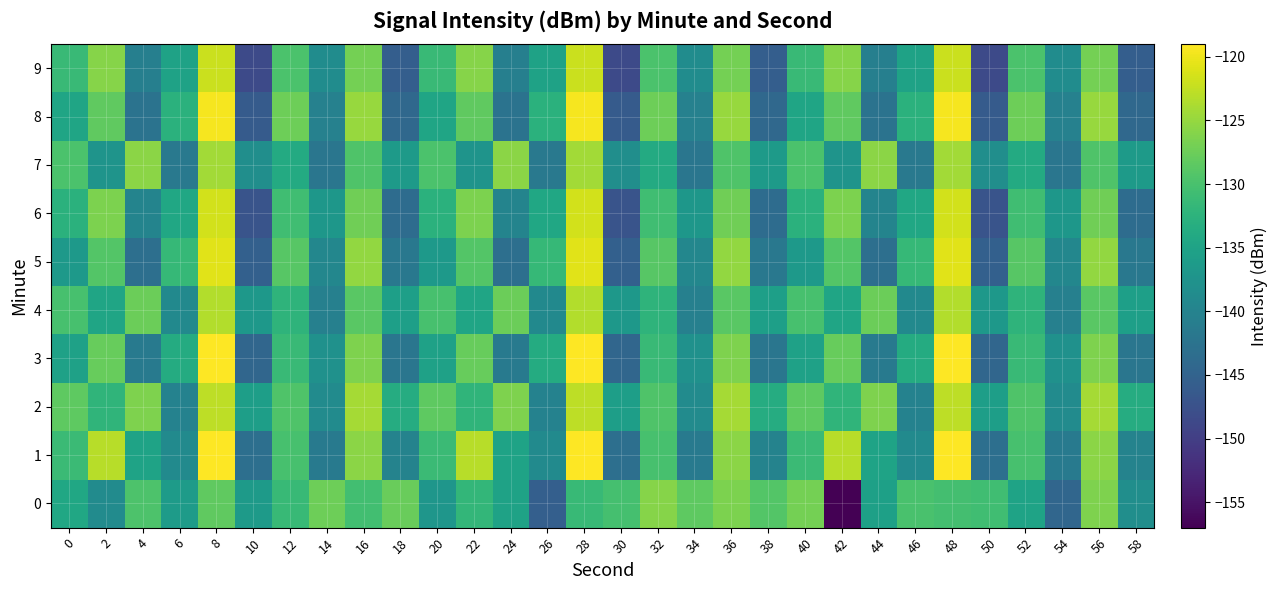

Rank the series by their maximum value, from lowest to highest.

0, 7, 4, 2, 9, 6, 5, 8, 1, 3